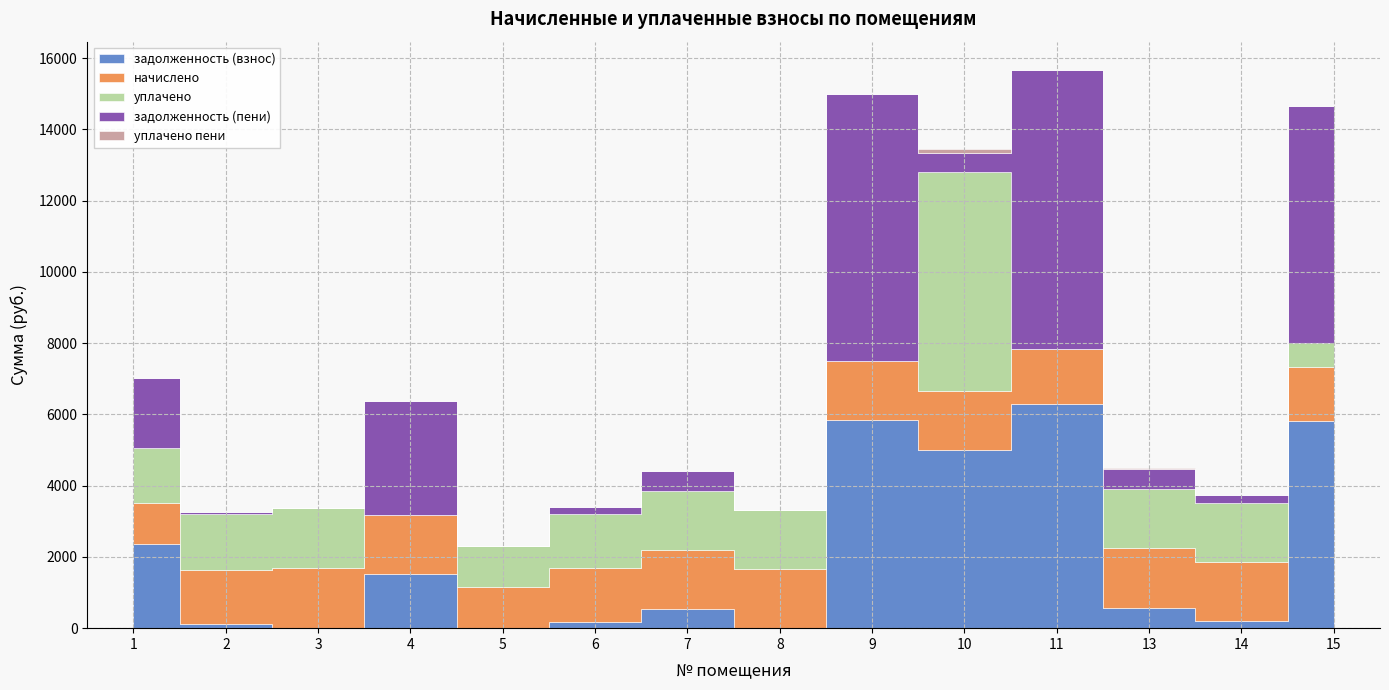

How many interior local valleys does the задолженность (пени) series have?

5